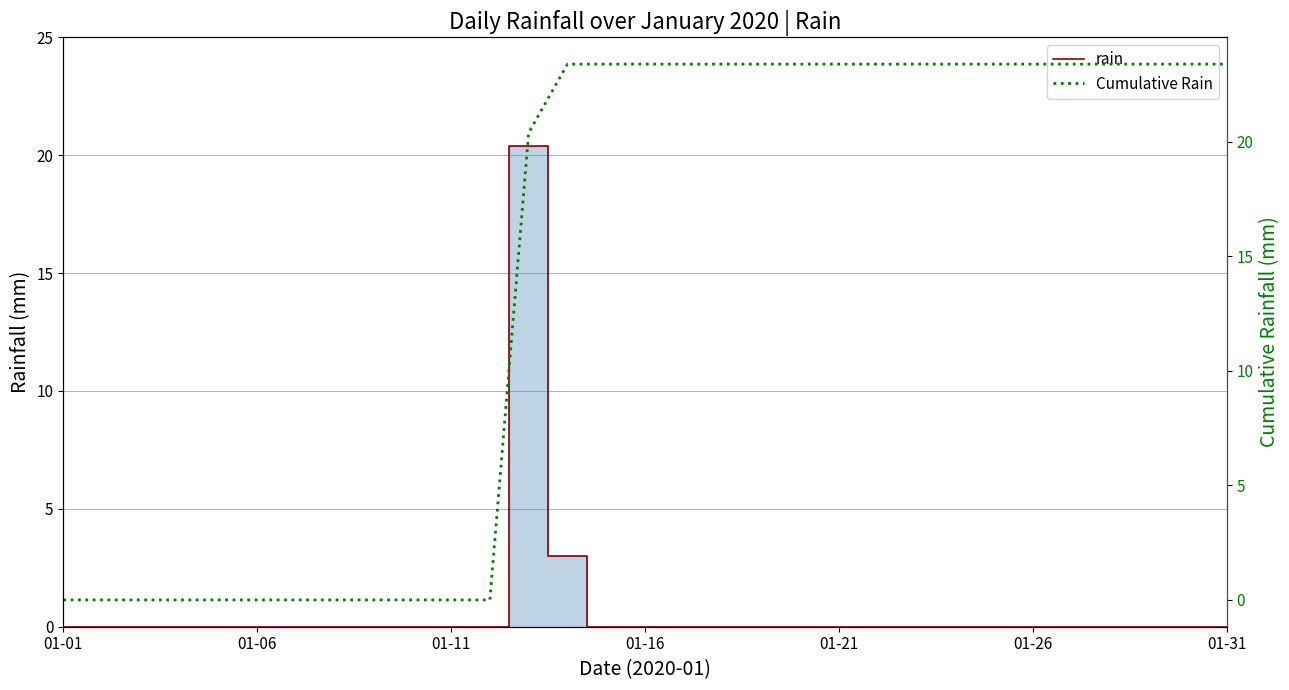

At which category is the sum across all series the highest?

12